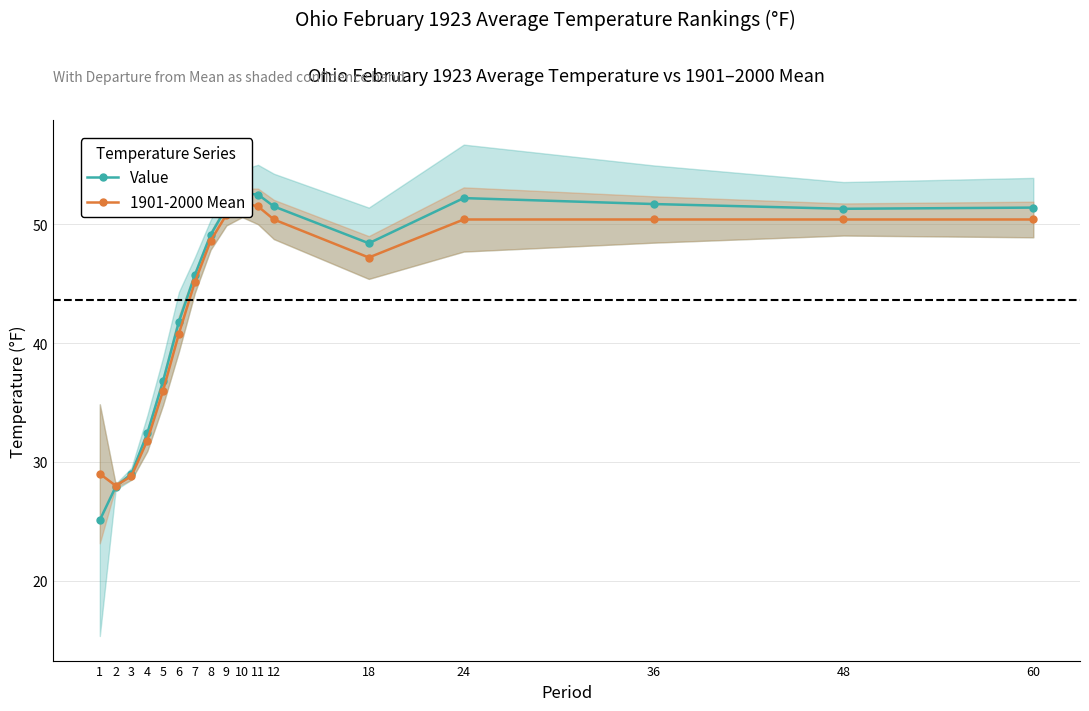

How many values in the Value series are below 49?

8